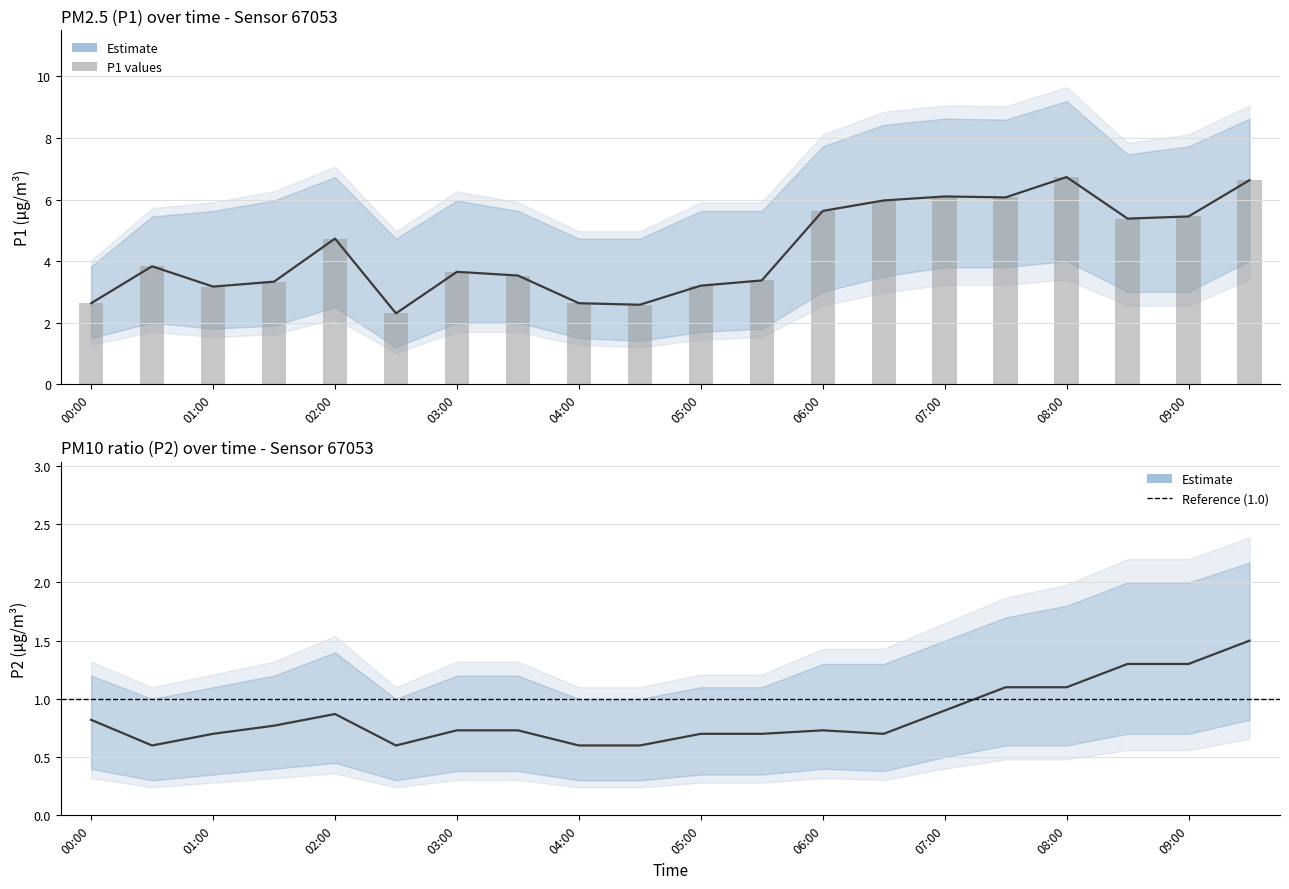

Does the chart contain any negative values?

No